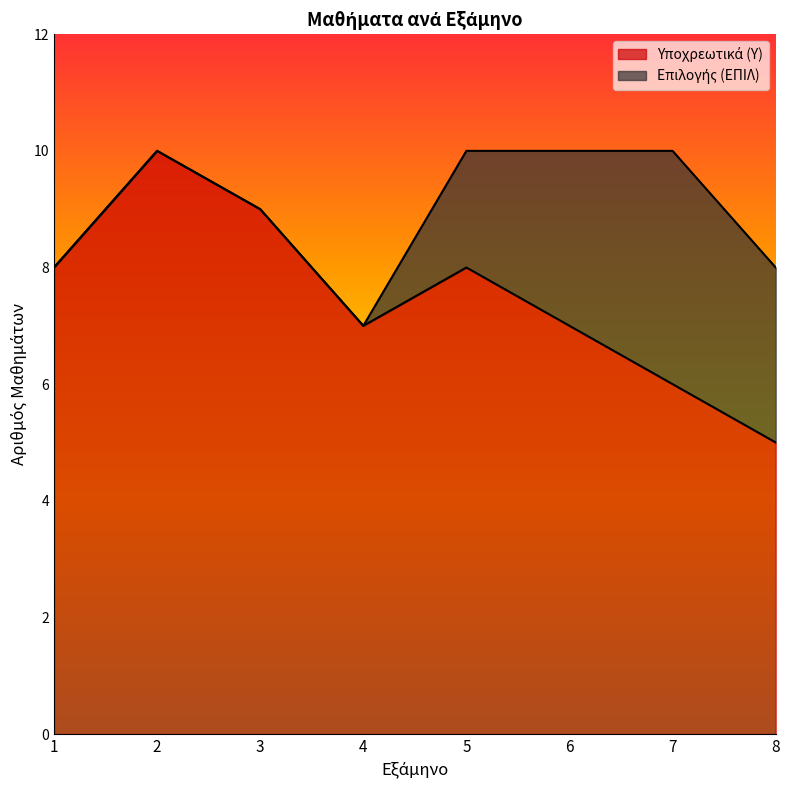

What is the greatest value displayed?

10